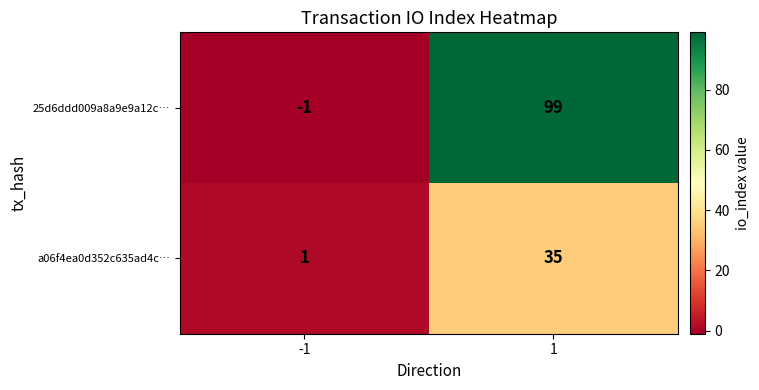

List the series in order of their peak value, lowest first.

a06f4ea0d352c635ad4c…, 25d6ddd009a8a9e9a12c…